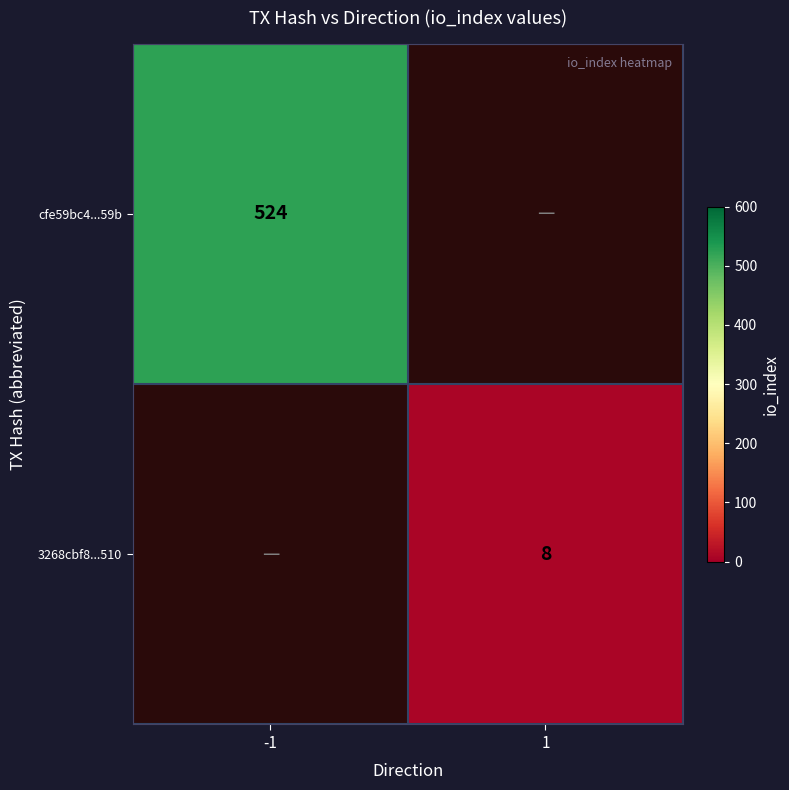

The cfe59bc4...59b series shows 524 at -1. True or false?

True